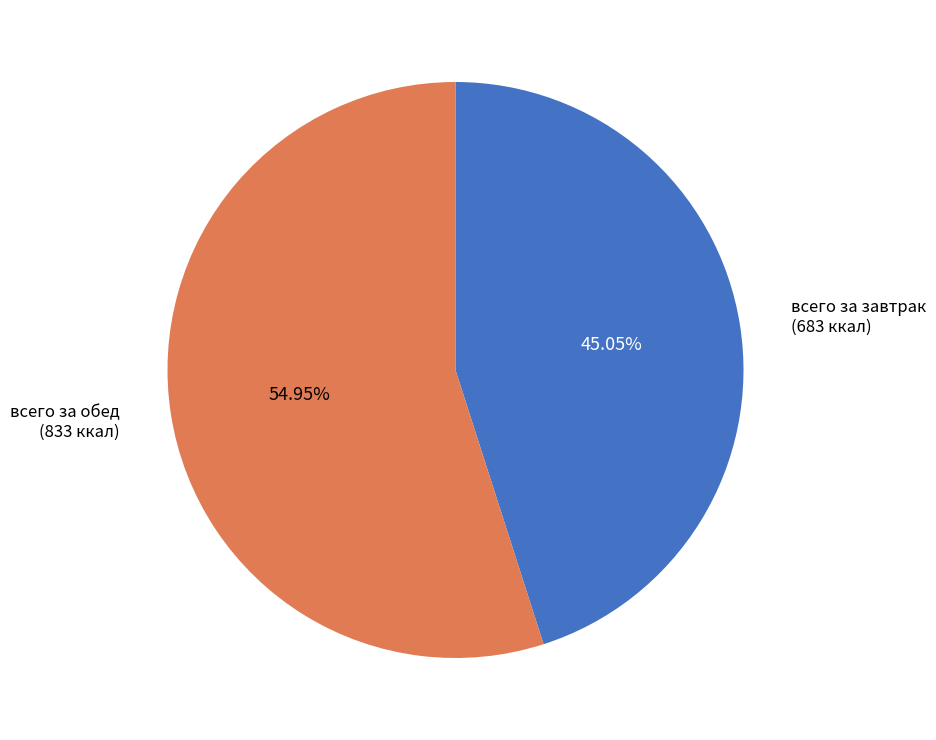

Is всего за завтрак the majority of the pie?

No